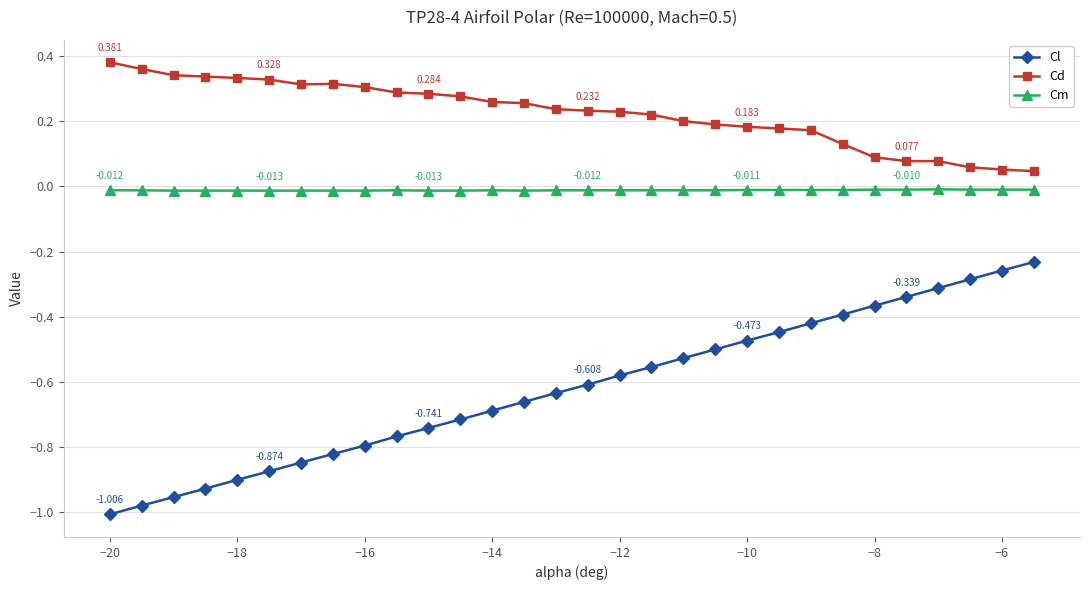

Which series has the largest range (max minus min)?

Cl